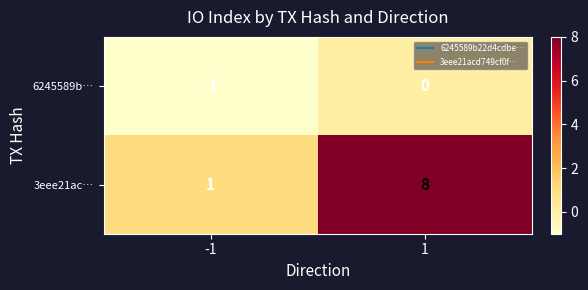

List the labels in order of 3eee21ac… value, smallest first.

-1, 1